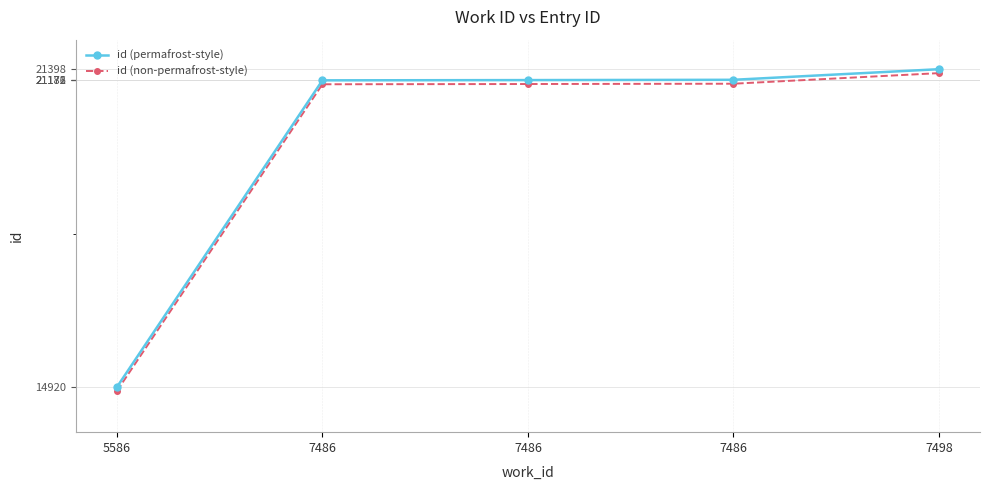

What are all the series names shown in the legend?

id (permafrost-style), id (non-permafrost-style)